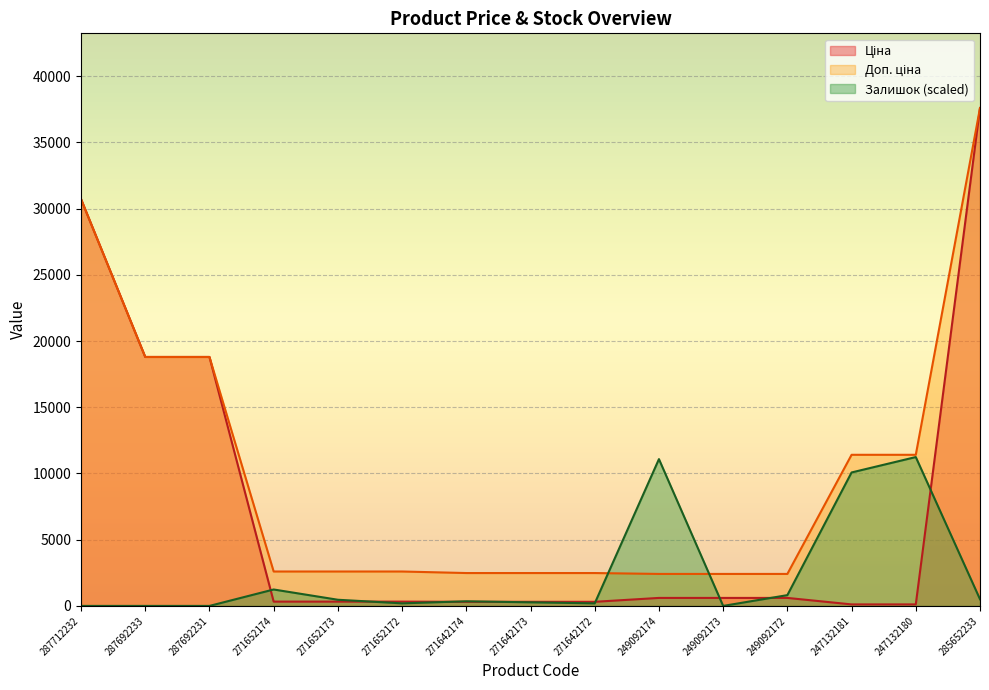

The value of Доп. ціна at 249092172 is 2414.8. True or false?

True